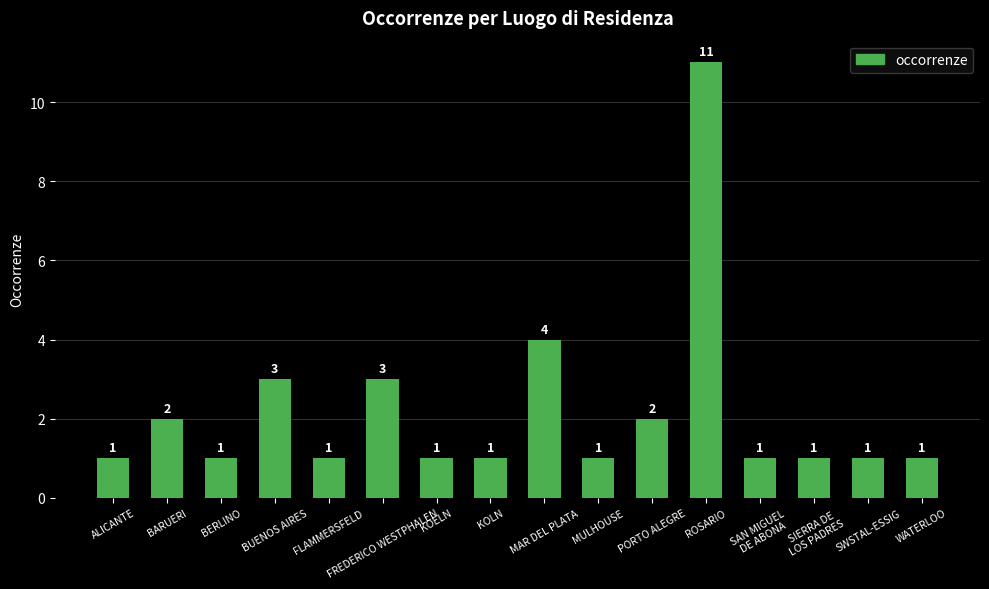

At which category does the chart reach its peak across all series?

ROSARIO